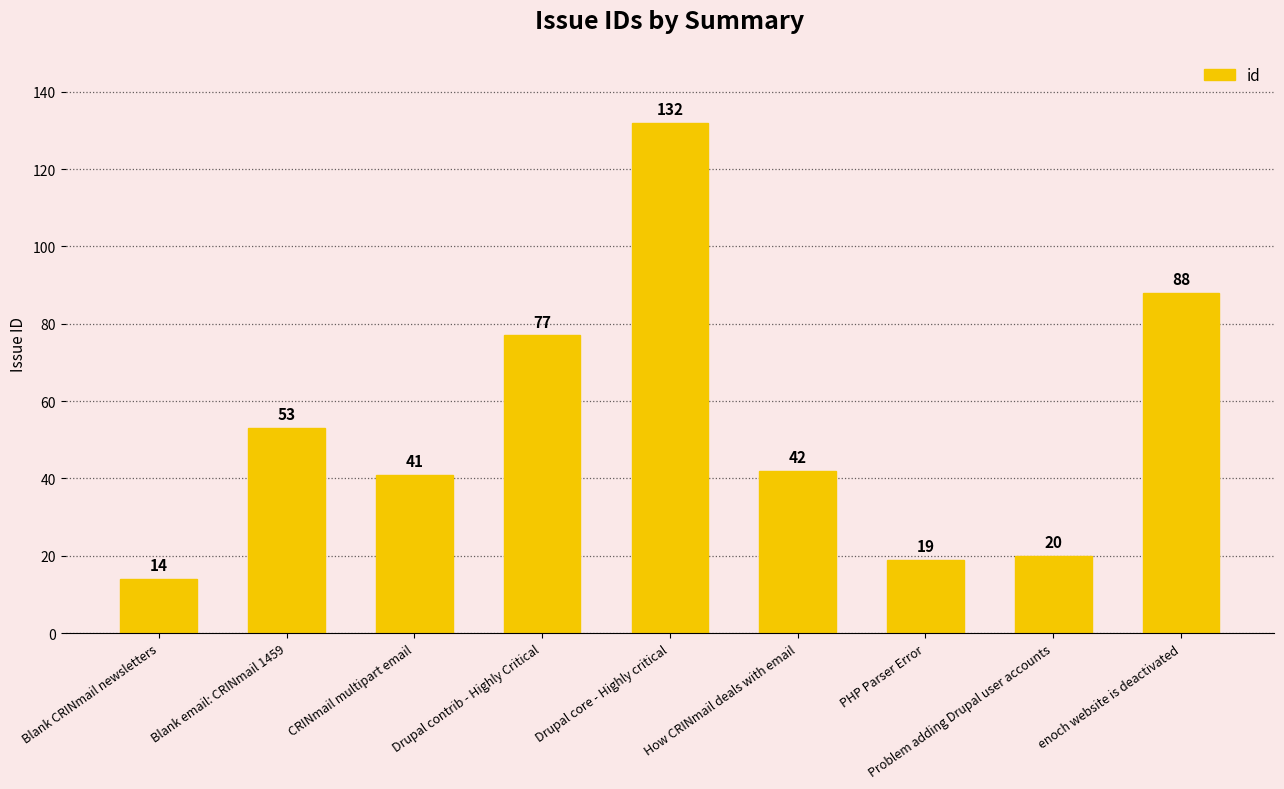

What is the label of the 6th bar from the right?

Drupal contrib - Highly Critical